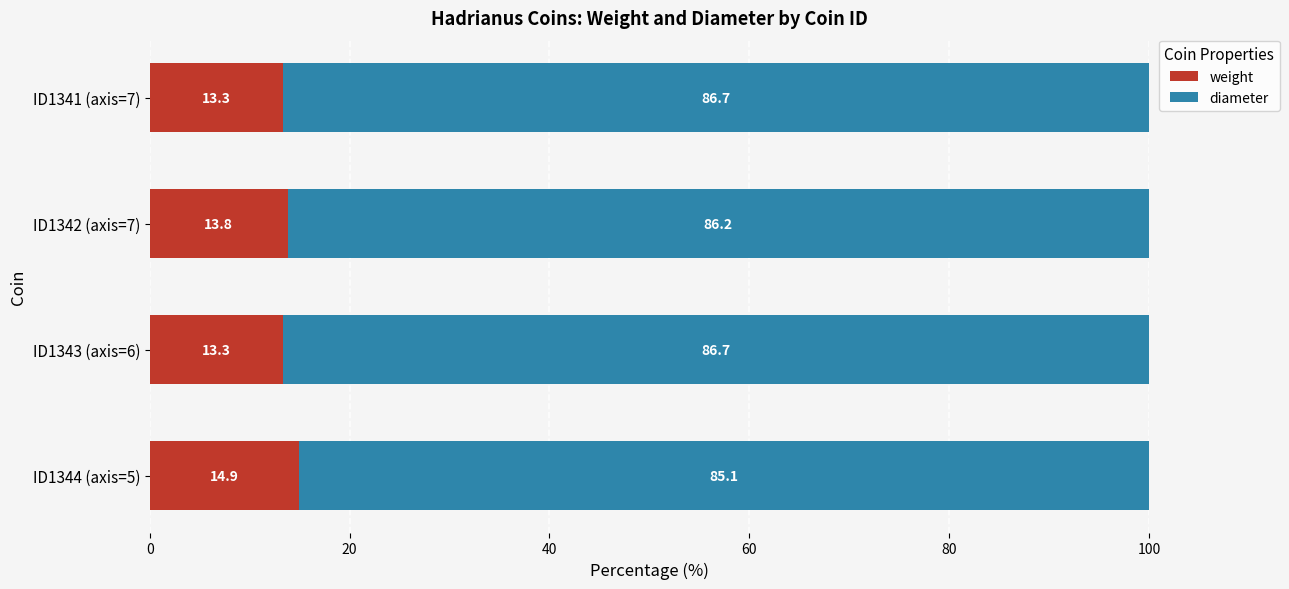

Read the weight value at ID1344 (axis=5).

14.9